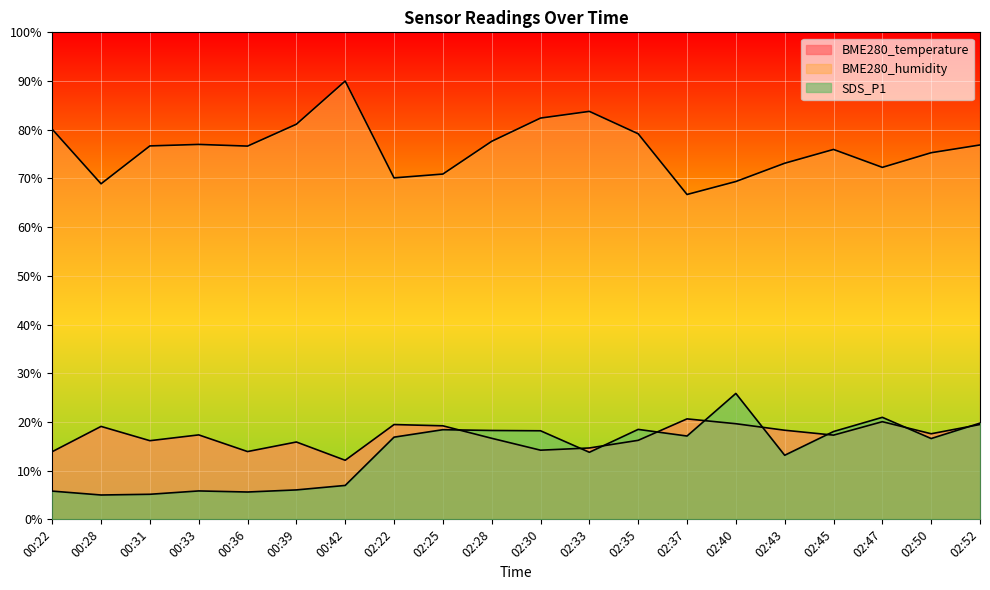

What are all the series names shown in the legend?

BME280_temperature, BME280_humidity, SDS_P1